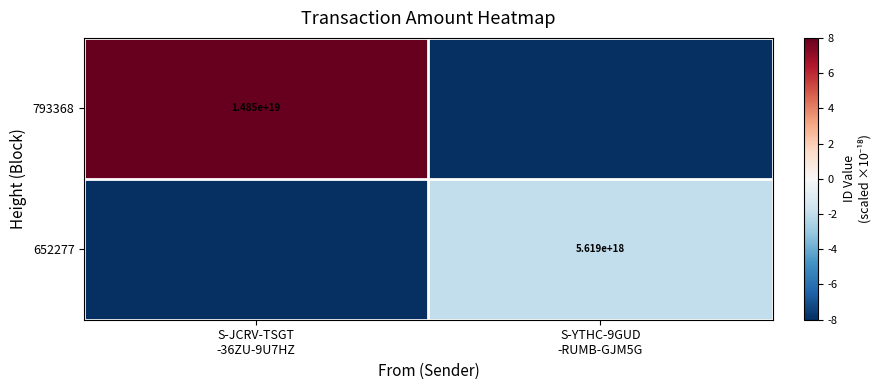

Which series has the largest total across all categories?

793368